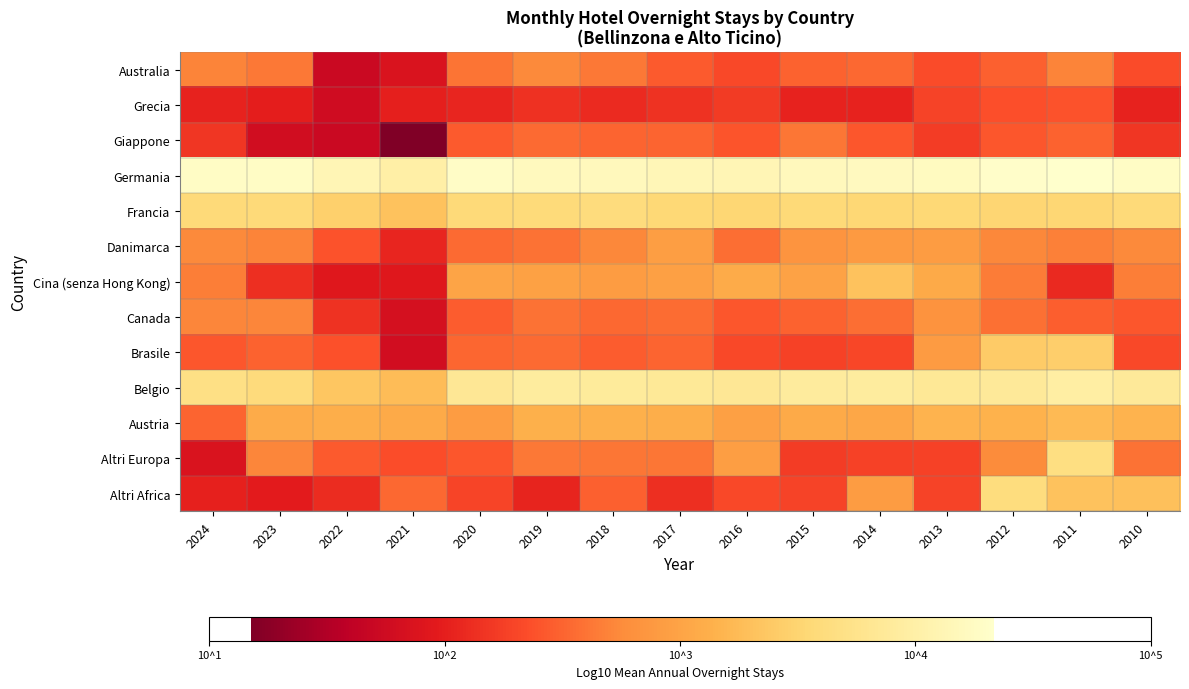

Between 2023 and 2015, which series saw the biggest shift?

Cina (senza Hong Kong)